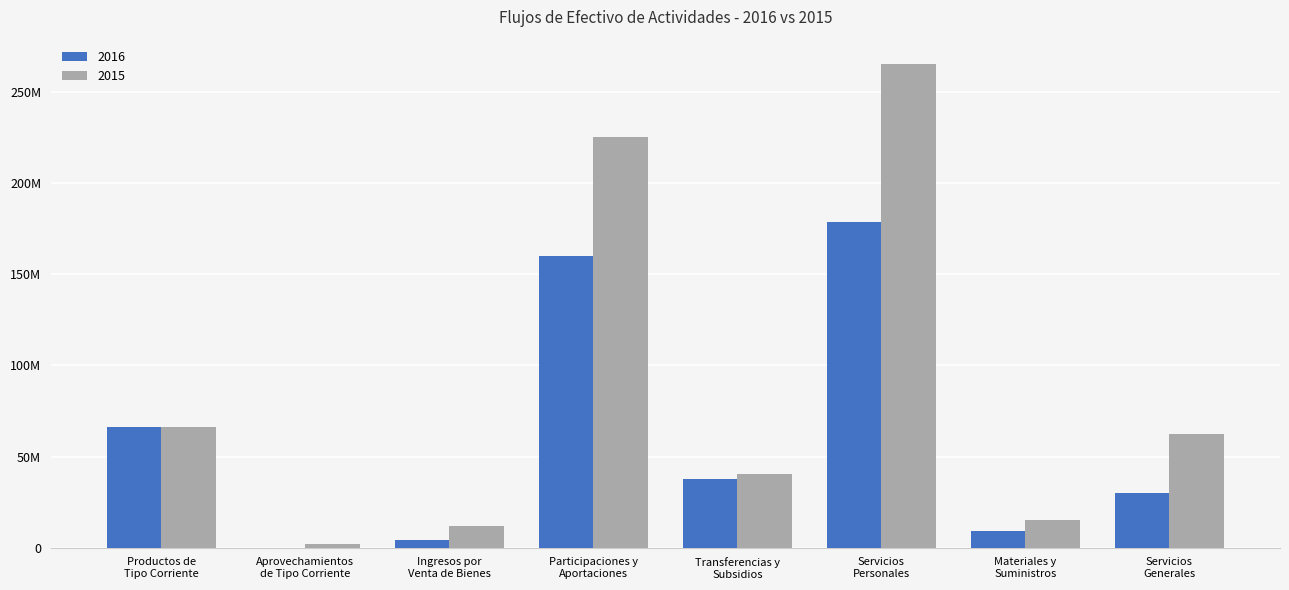

What are all the series names shown in the legend?

2016, 2015